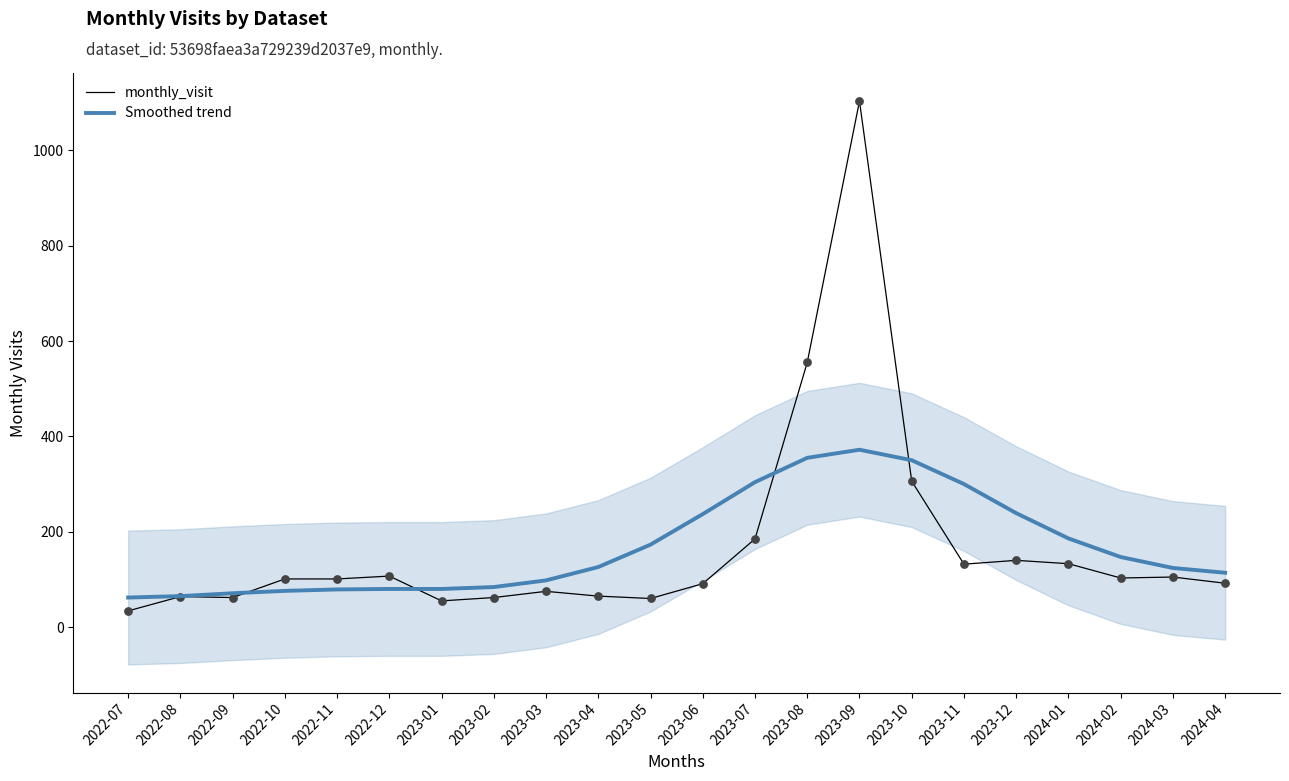

What are all the series names shown in the legend?

monthly_visit, Smoothed trend